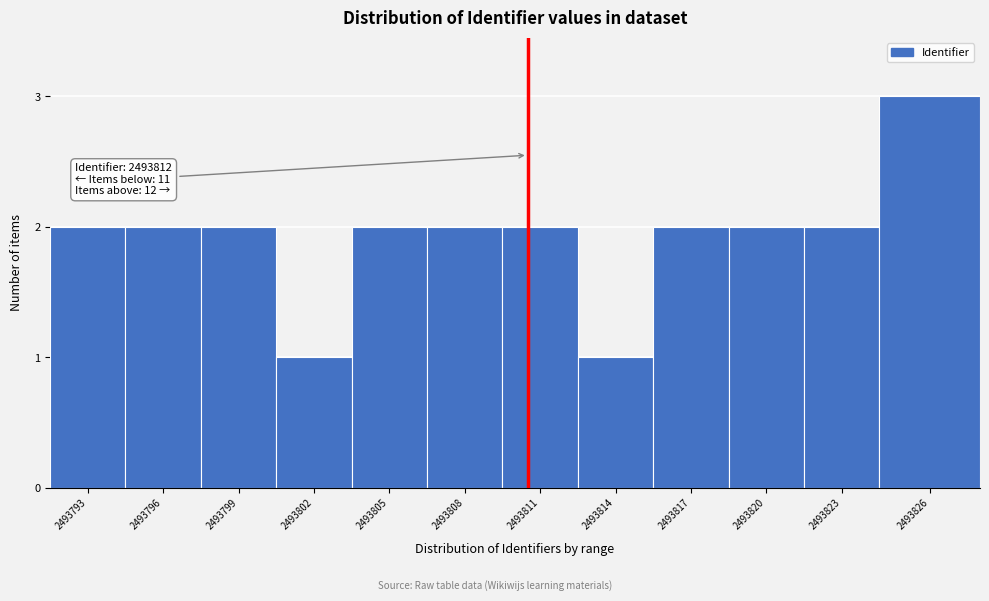

Reading left to right, list all the values displayed in this chart.

2493793=2	2493796=2	2493799=2	2493802=1	2493805=2	2493808=2	2493811=2	2493814=1	2493817=2	2493820=2	2493823=2	2493826=3